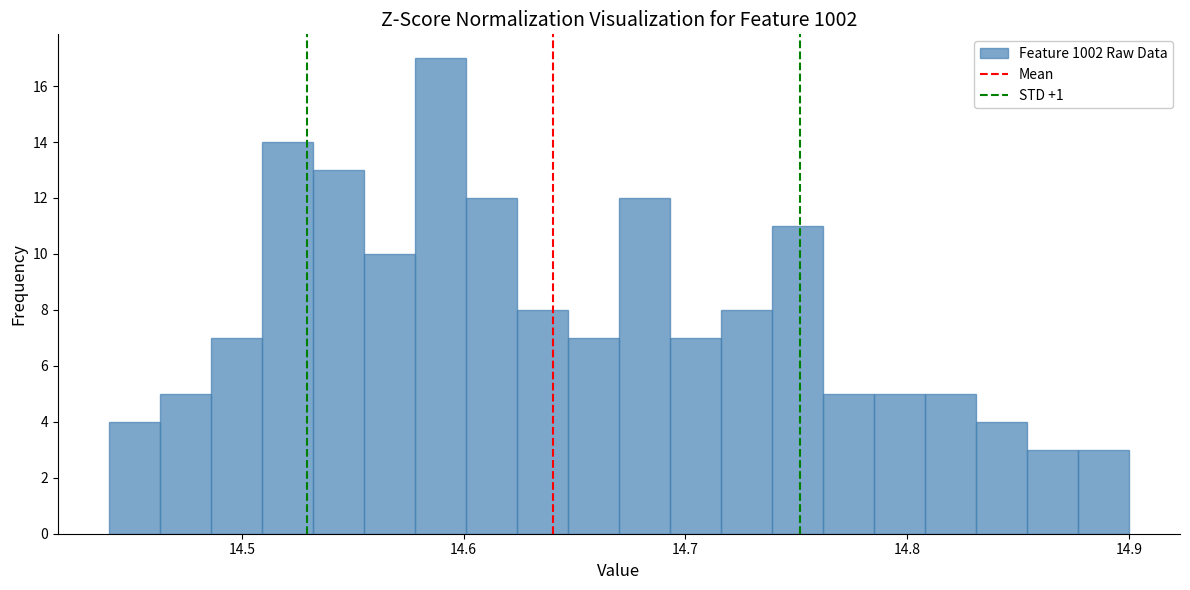

Around what value on the x-axis is the tallest bar? Give the approximate position of its centre, as read against the axis.

14.59